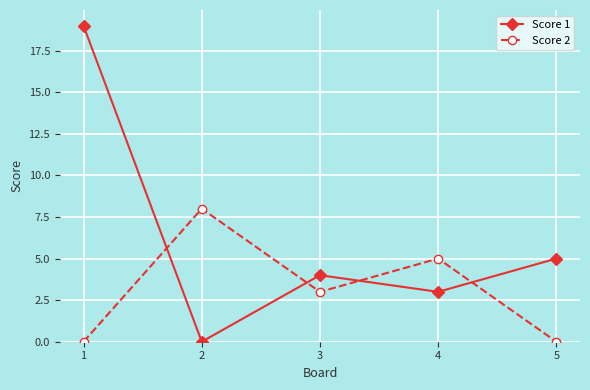

Is the value of Score 1 at 5 greater than the value of Score 2 at 1?

Yes